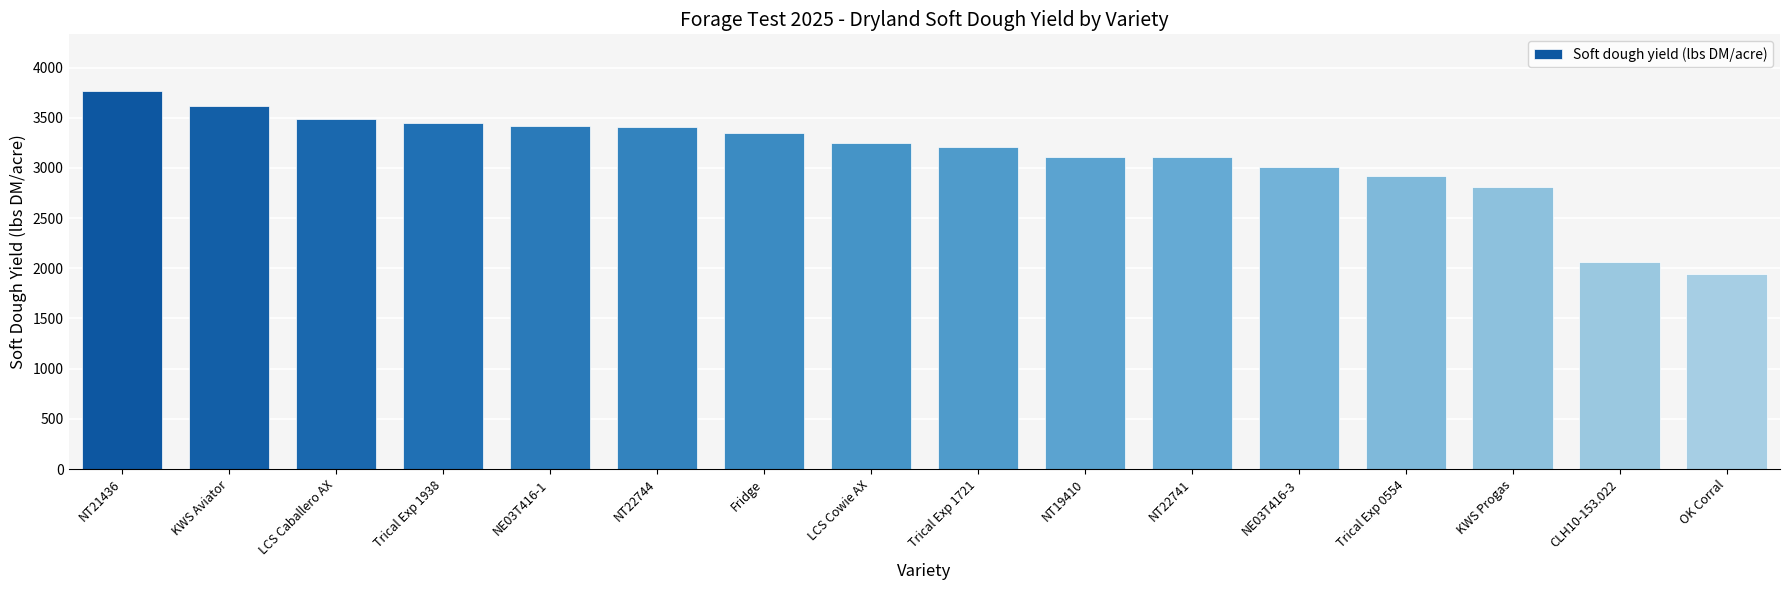

Between Fridge and NE03T416-1, which is larger?

NE03T416-1